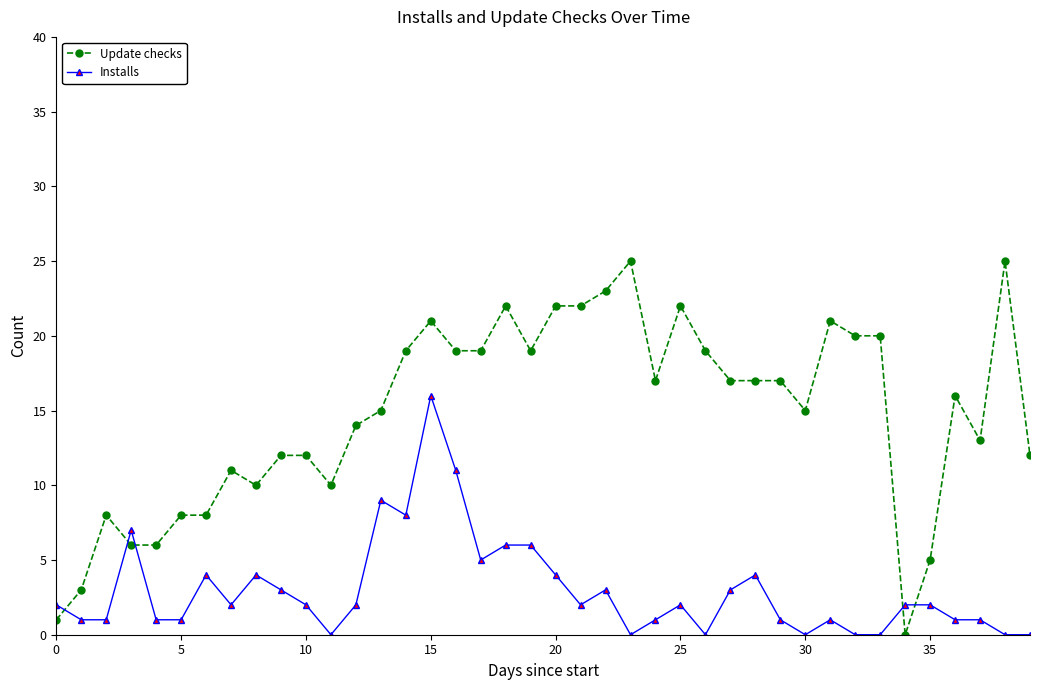

Which series has the widest spread of values?

Update checks